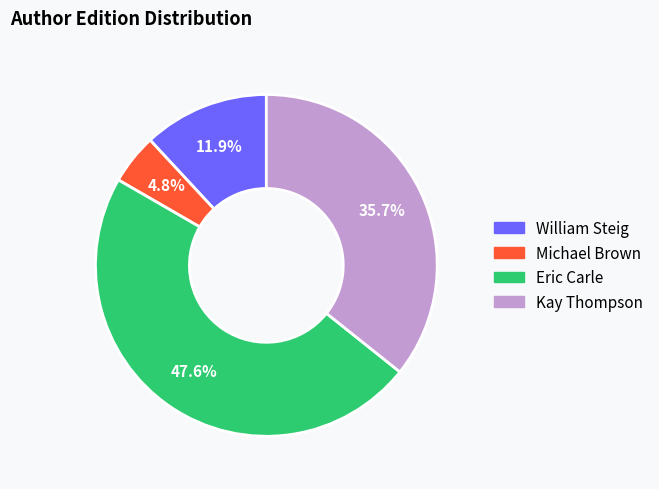

True or false: Eric Carle accounts for 60% of the total.

False